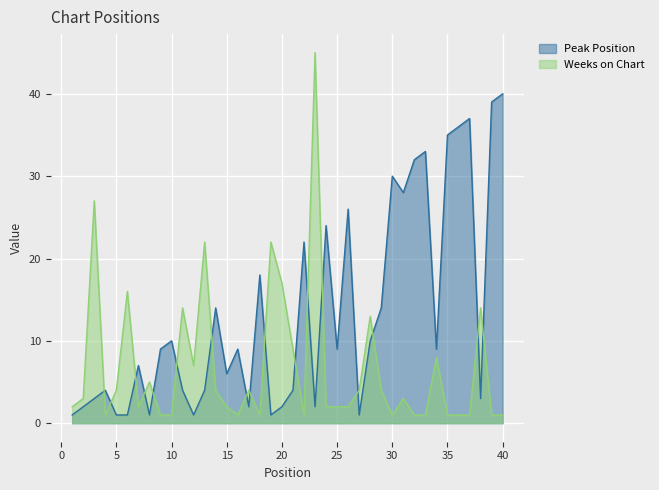

The Weeks on Chart series shows 2 at 10. True or false?

False